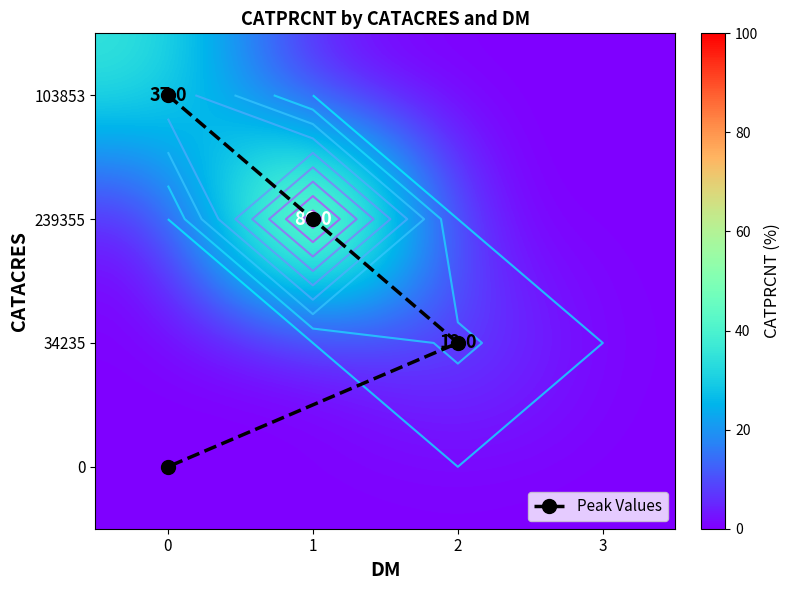

At how many categories does at least one series exceed 60?

1